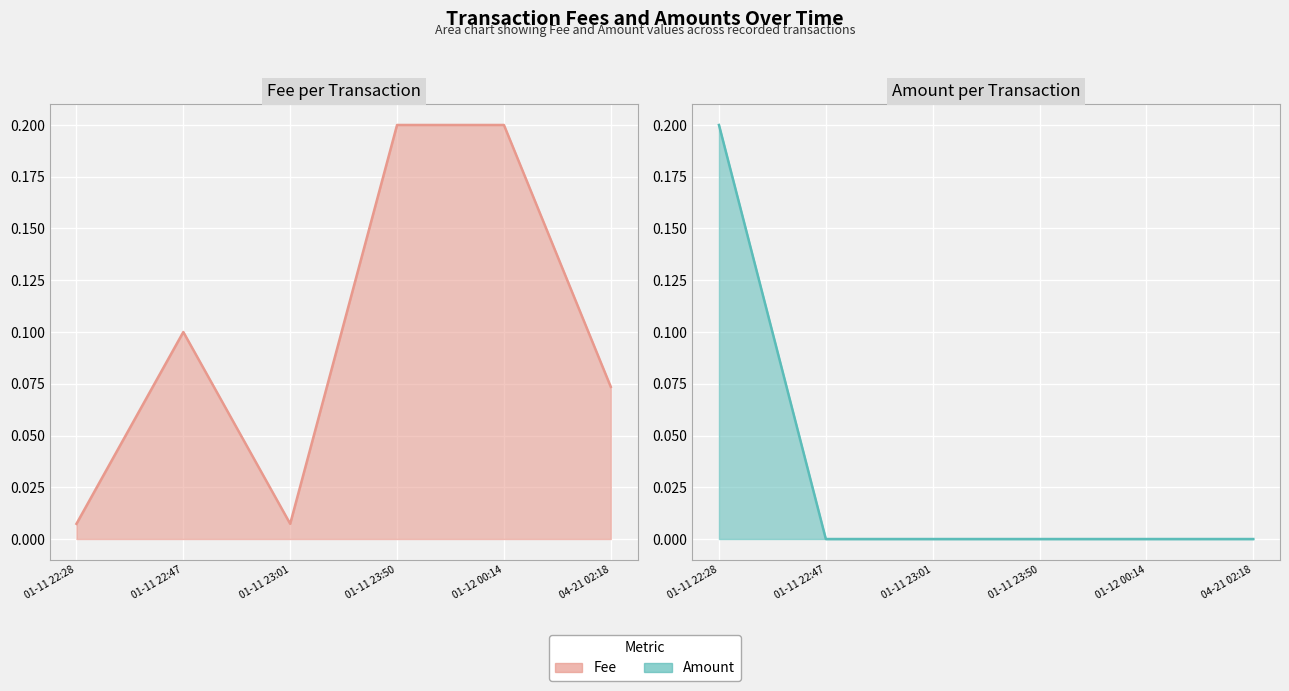

At how many categories does at least one series exceed 0?

6